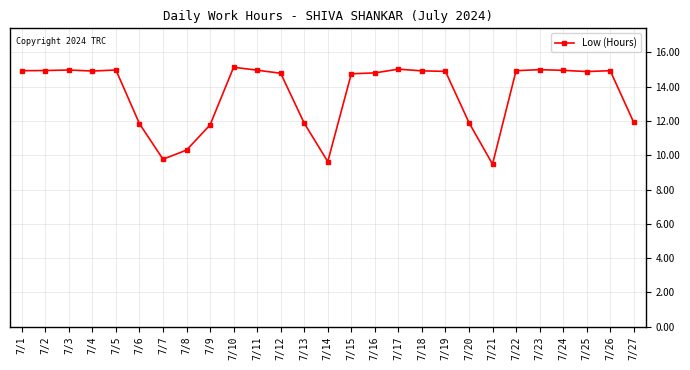

Does the chart display data point markers on the line(s)?

Yes